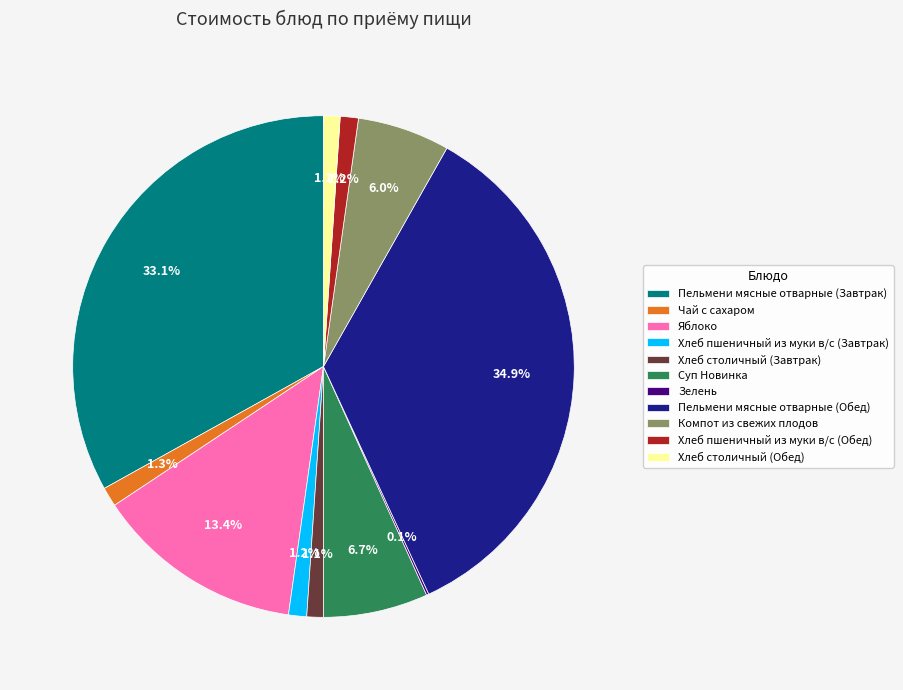

Is there any slice that represents more than half of the pie?

No